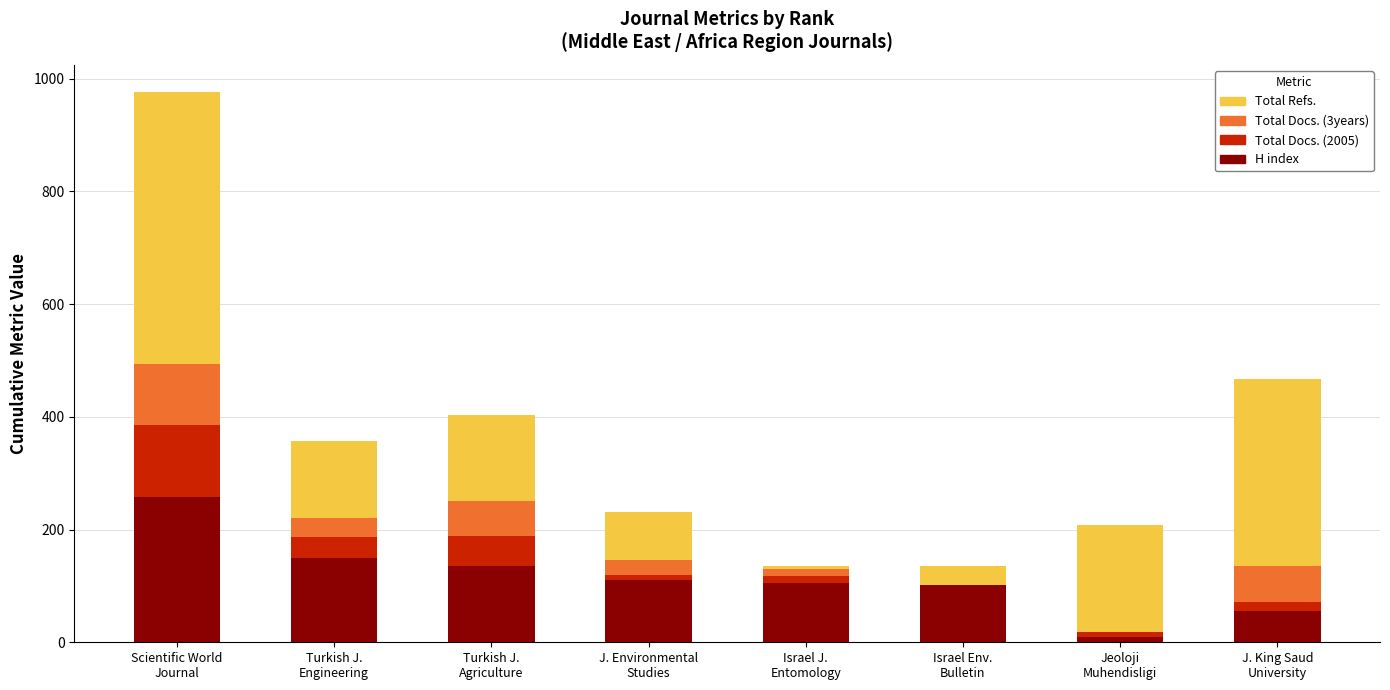

At which category is the sum across all series the highest?

Scientific World
Journal